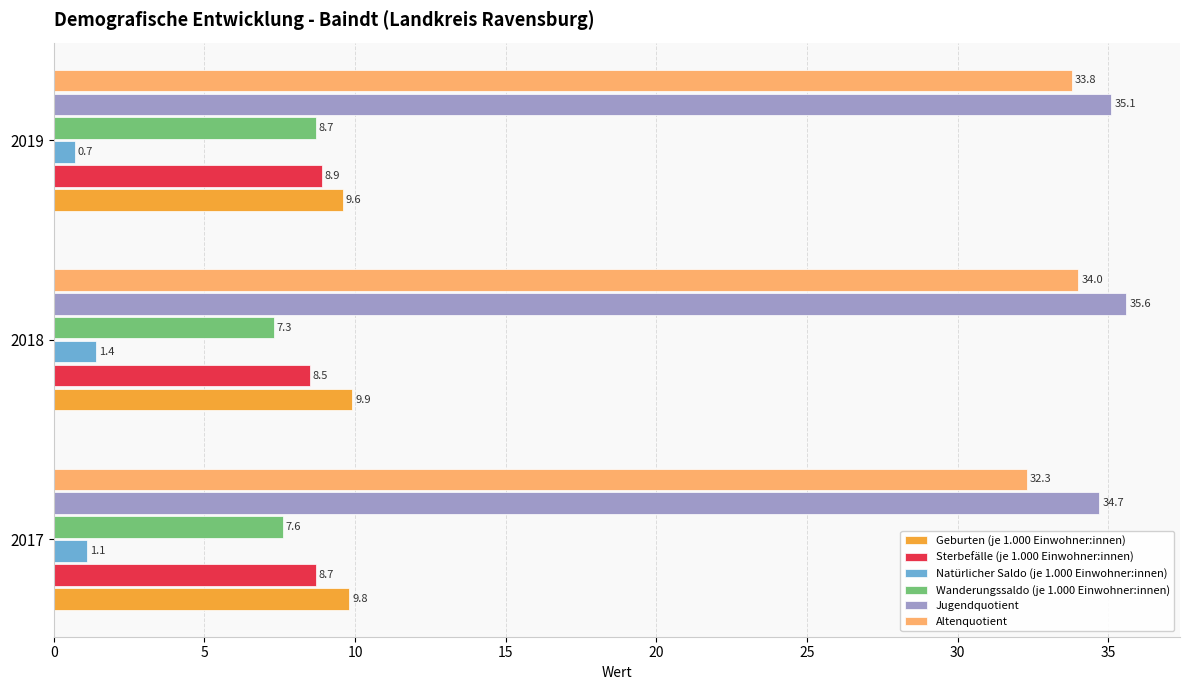

Count the Wanderungssaldo (je 1.000 Einwohner:innen) values in the range 7 to 8.

2